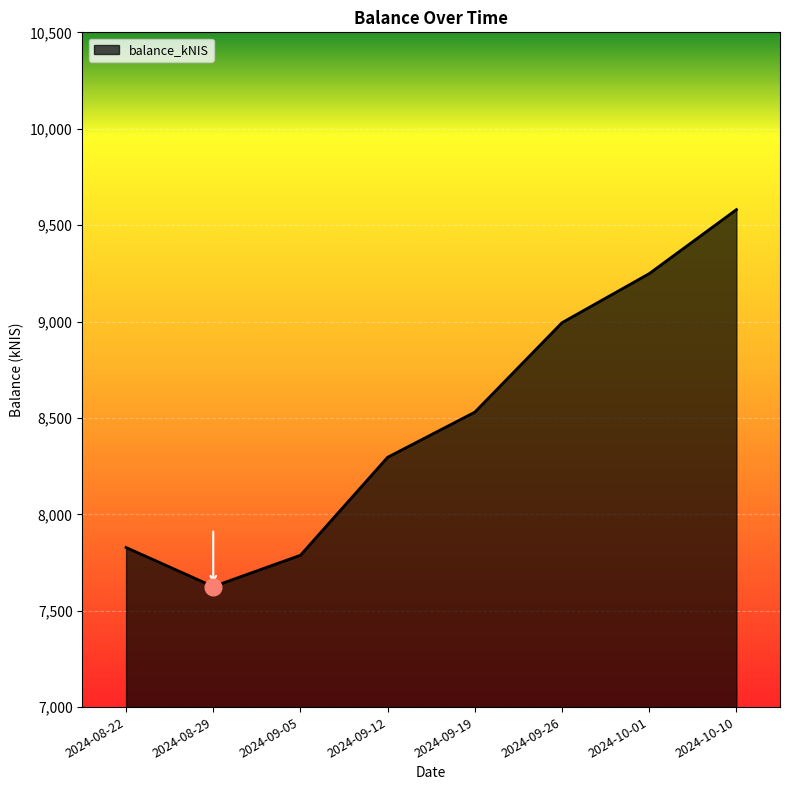

What position from the right is 2024-10-01?

2